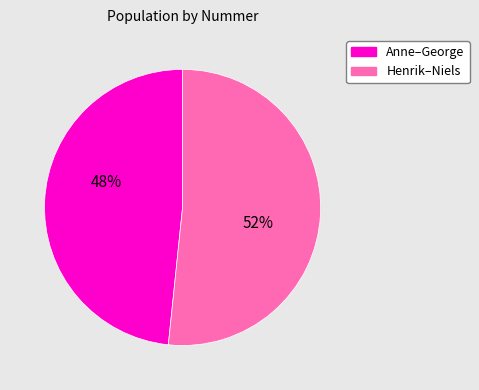

Which has a higher value, Anne–George or Henrik–Niels?

Henrik–Niels